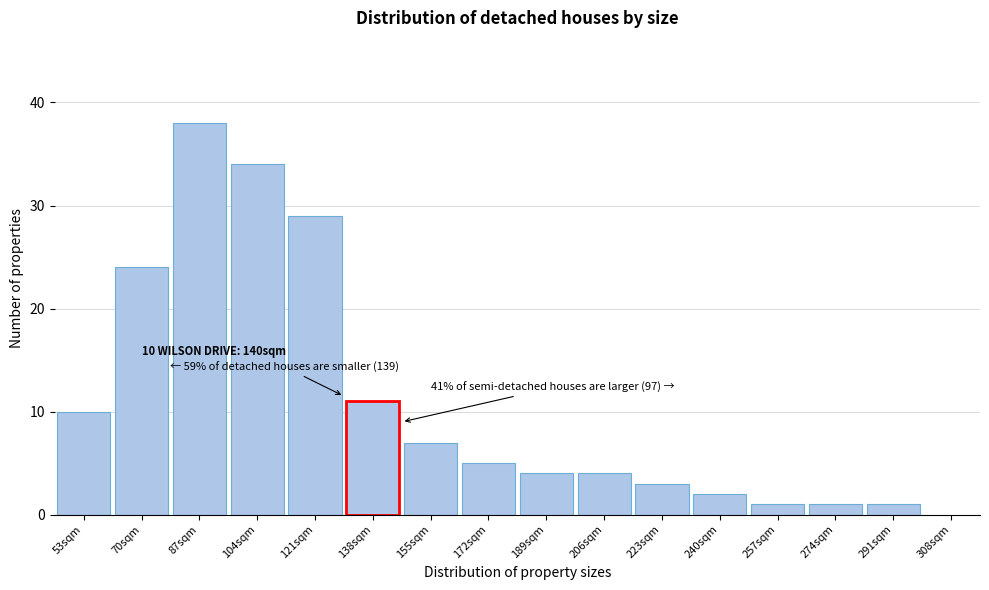

Reading left to right, extract all data points from this chart.

10	24	38	34	29	11	7	5	4	4	3	2	1	1	1